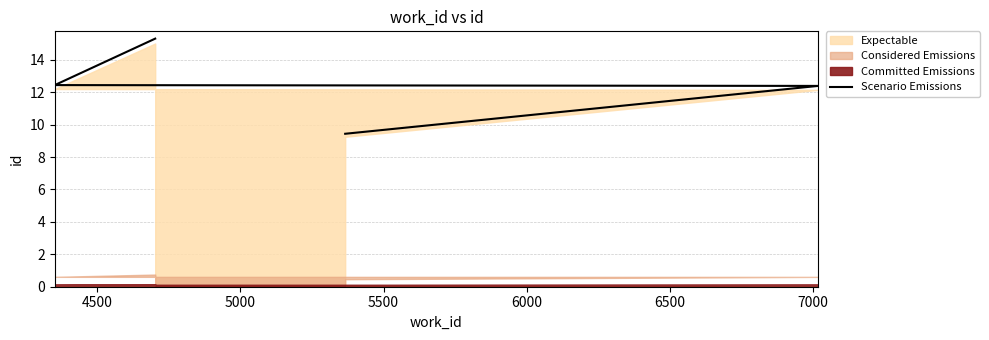

The value at 4500 is 5.7. True or false?

False